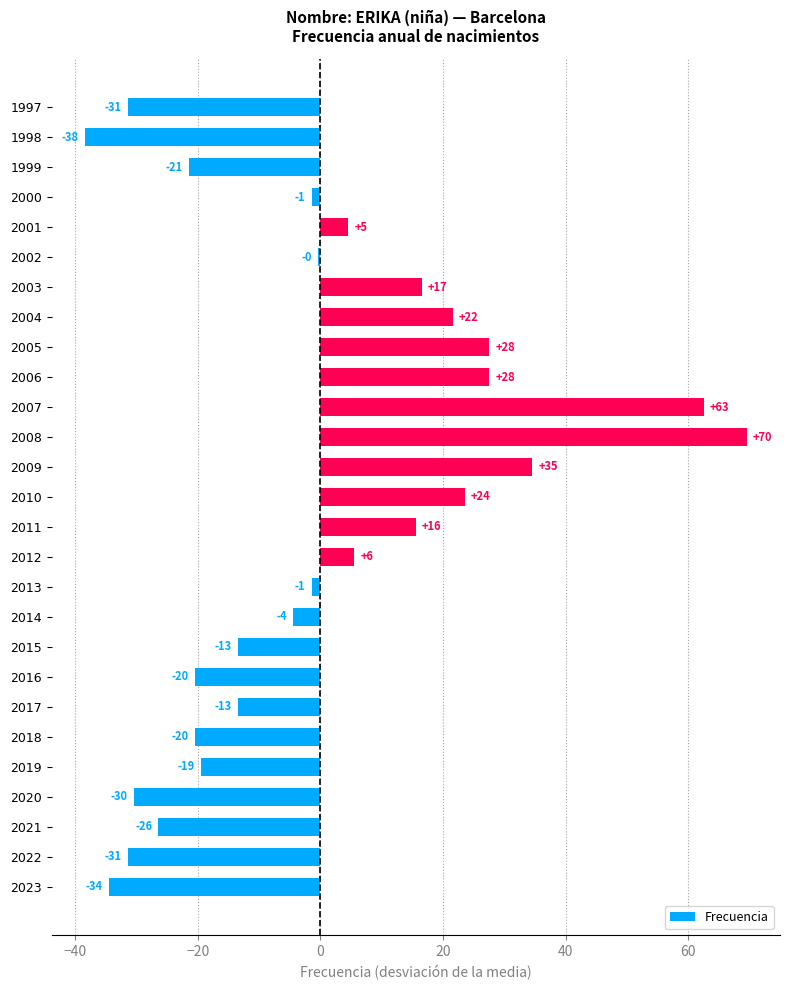

How many bars are there in total?

27